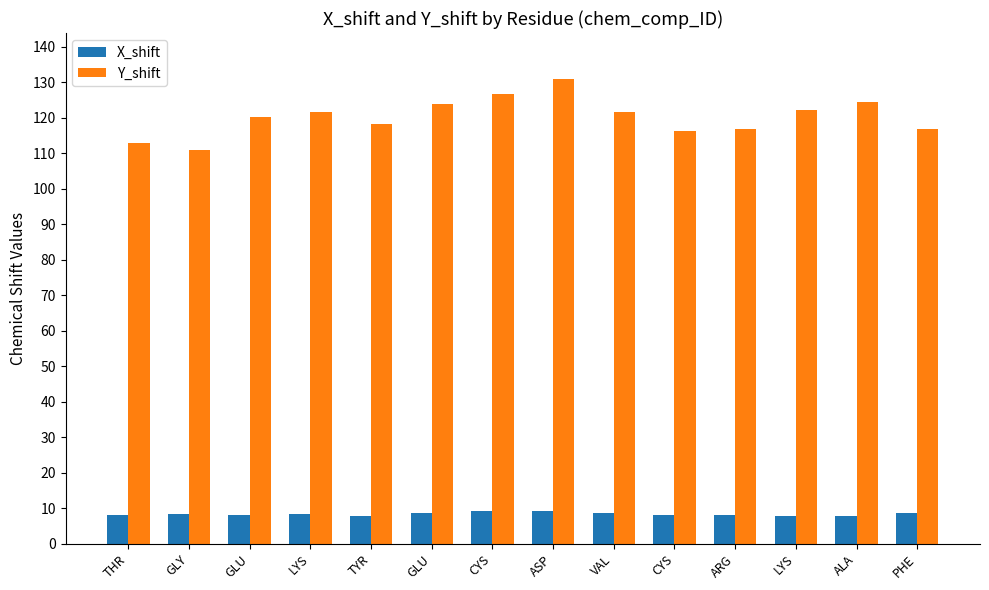

How many bars are there in each group?

2